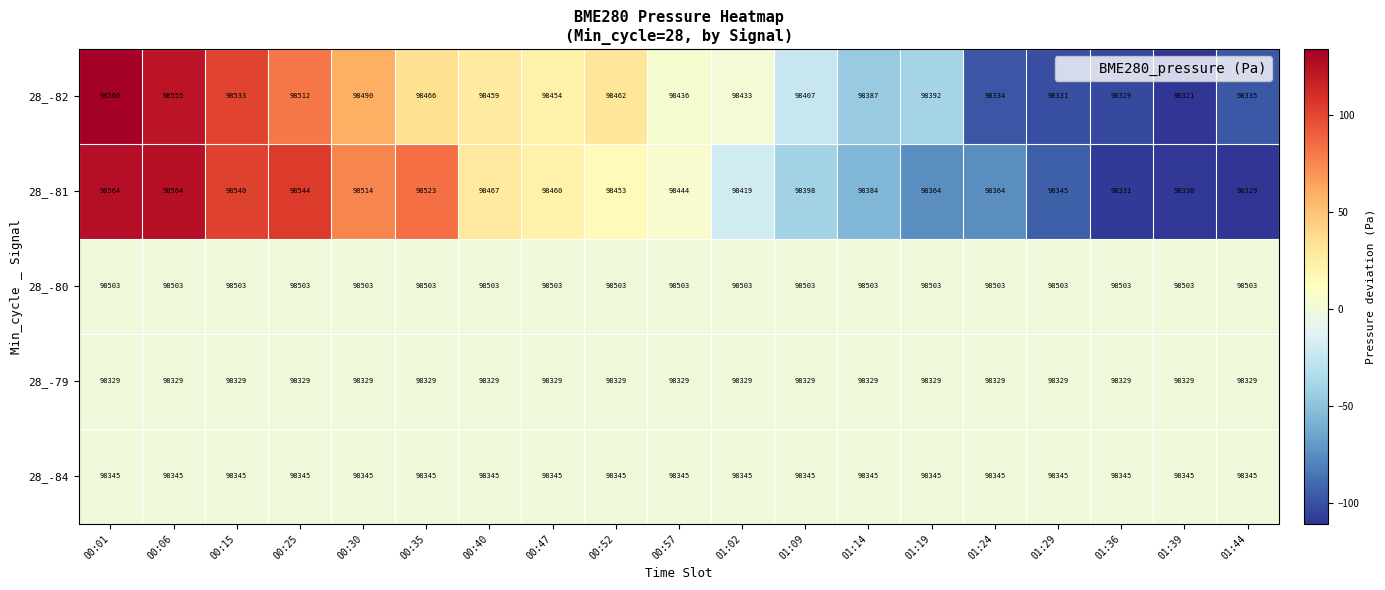

What is the total value across all series at 00:01?

492307